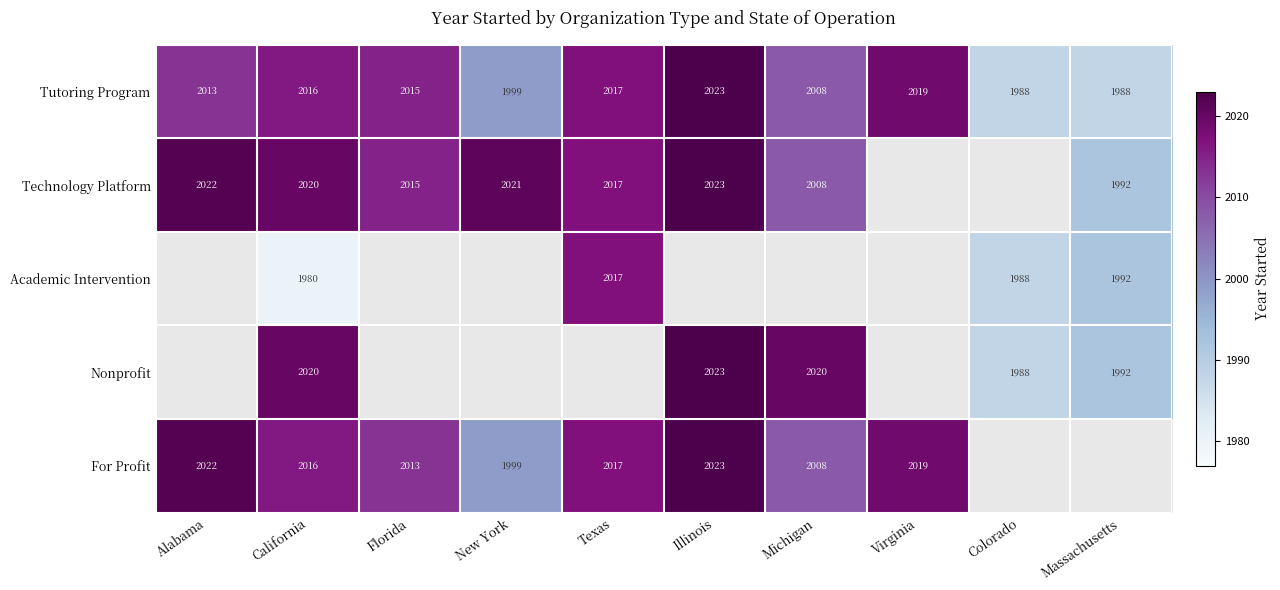

The value of Tutoring Program at Florida is 3314. True or false?

False